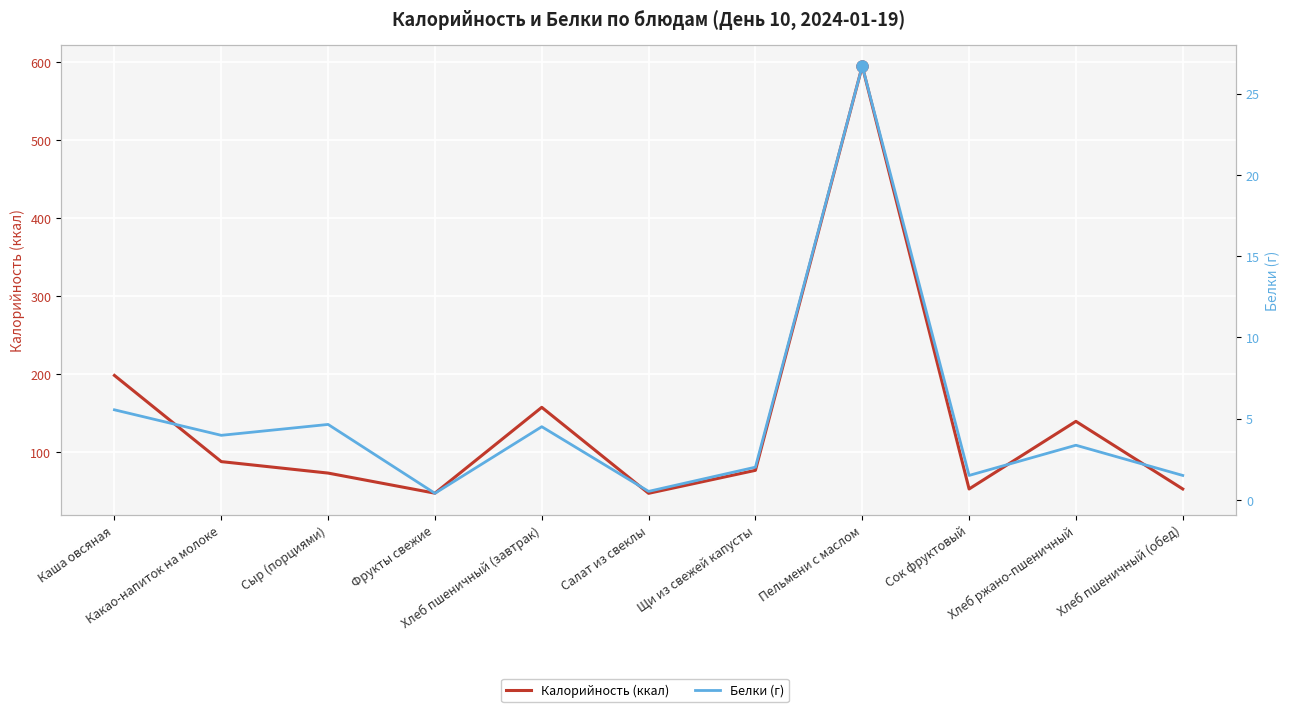

True or false: Белки (г) has more than 2 points higher than both neighbors.

True